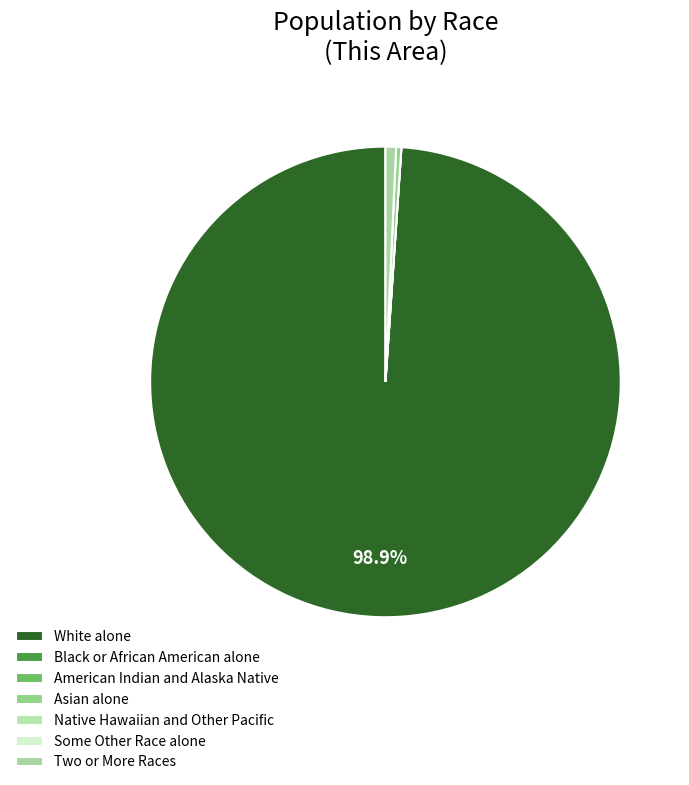

How many segments does this pie chart have?

7